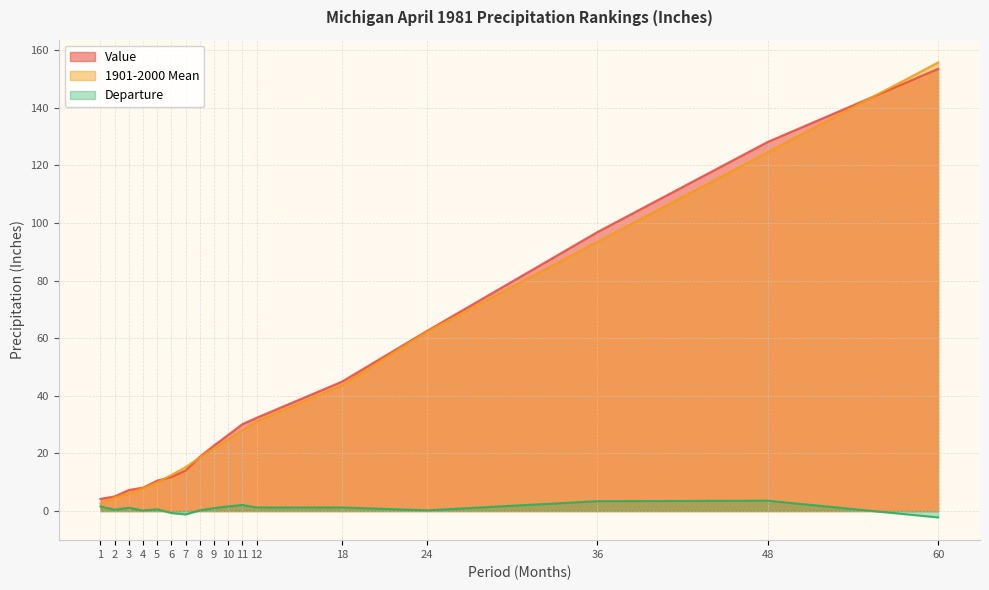

True or false: Departure has more than 0 interior local peaks.

True